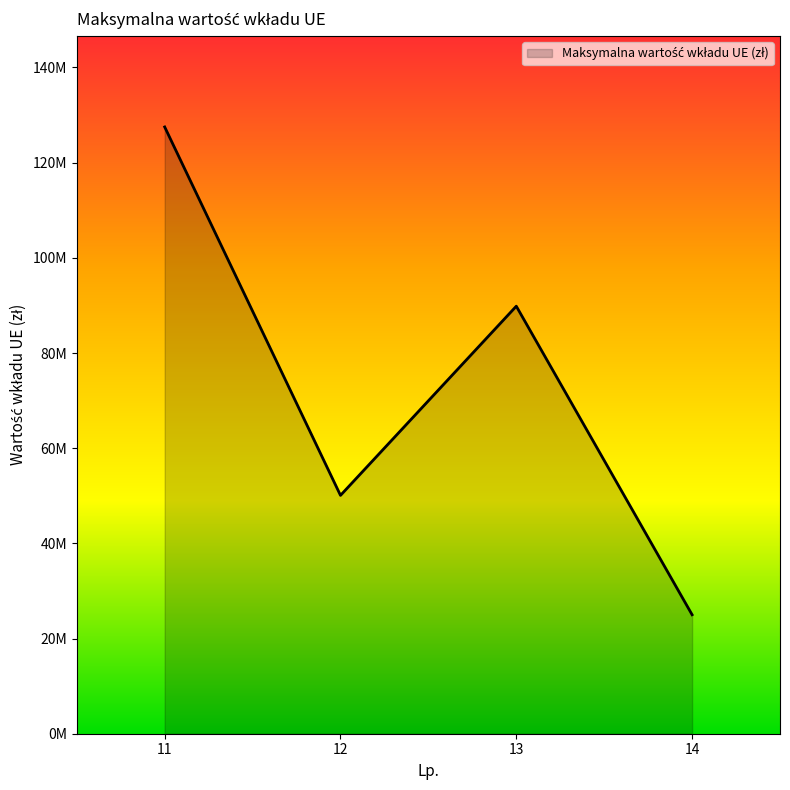

What is the maximum value shown in the chart?

127500000.0